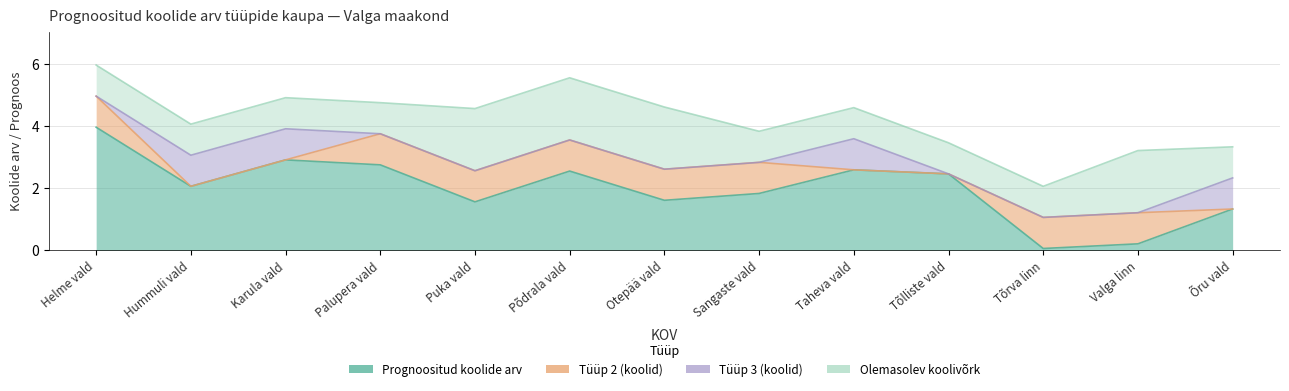

Read the Olemasolev koolivõrk value at Helme vald.

1.0